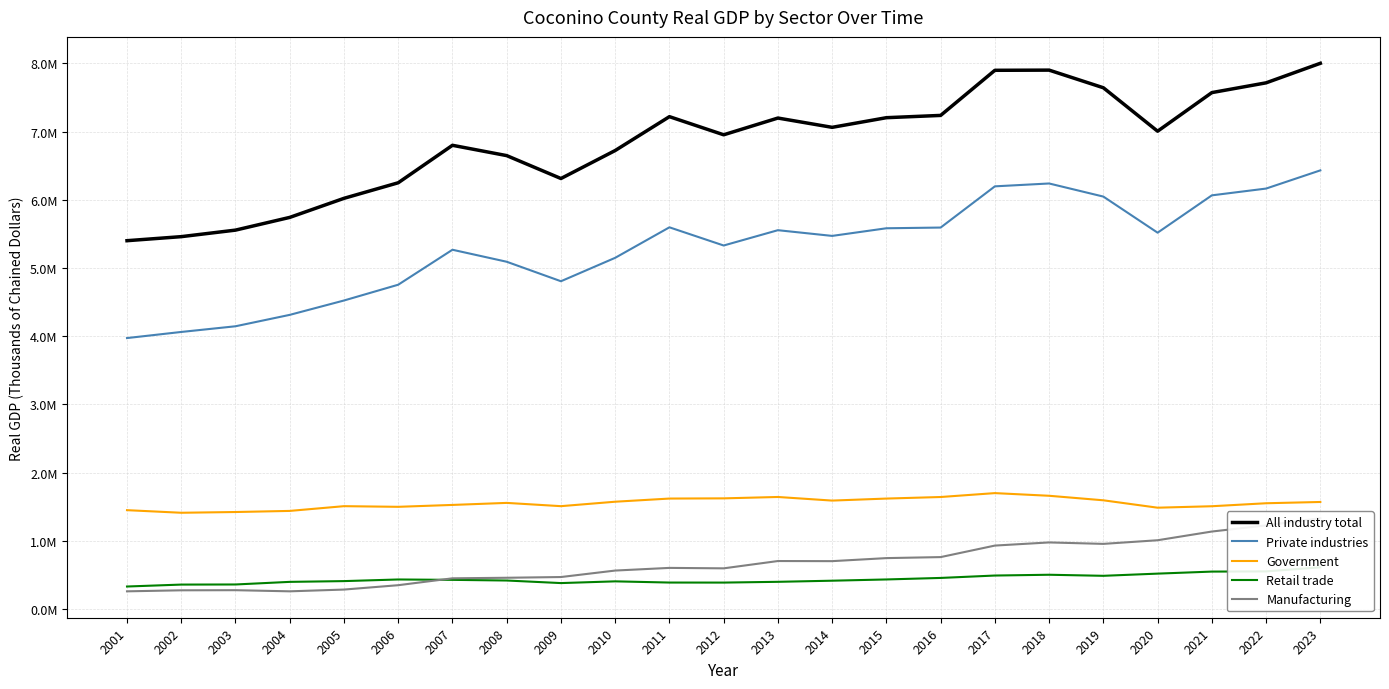

What is the average value of the Manufacturing series?

667919